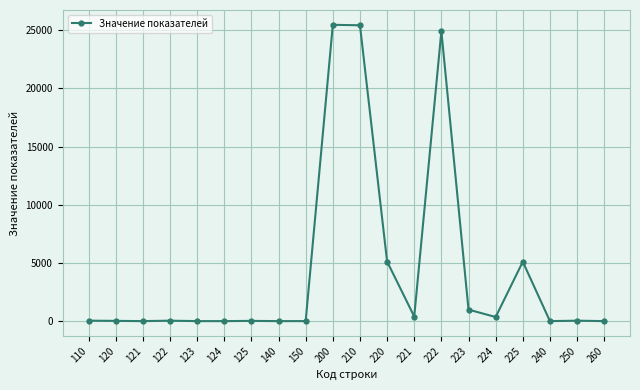

What is the greatest value displayed?

25472